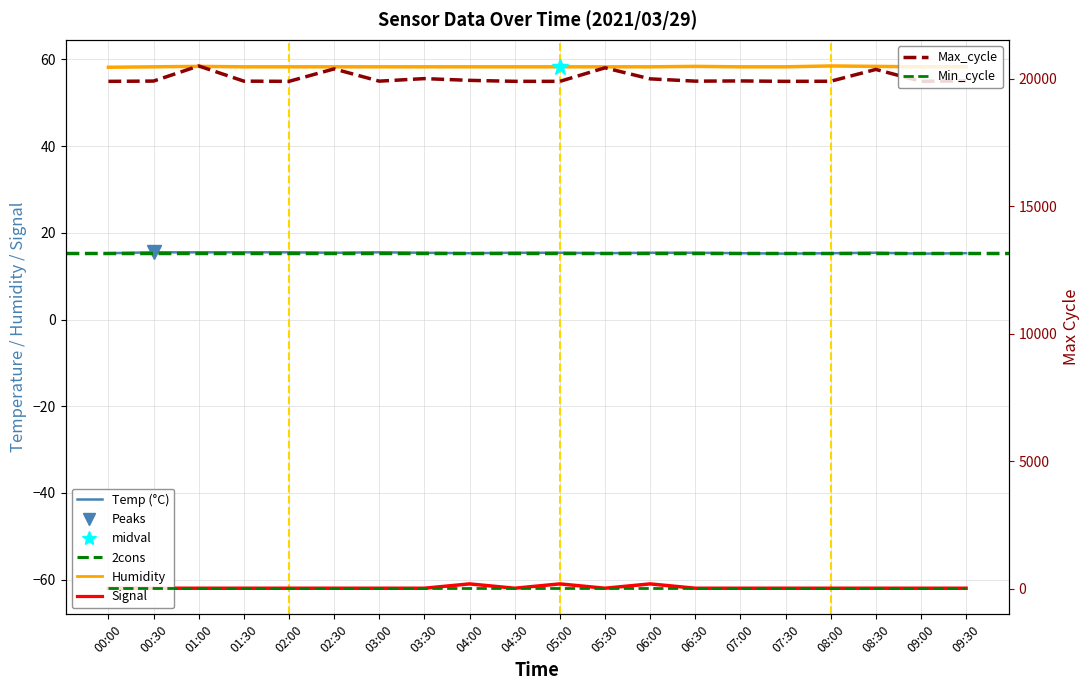

At which label does Signal reach its peak?

04:00